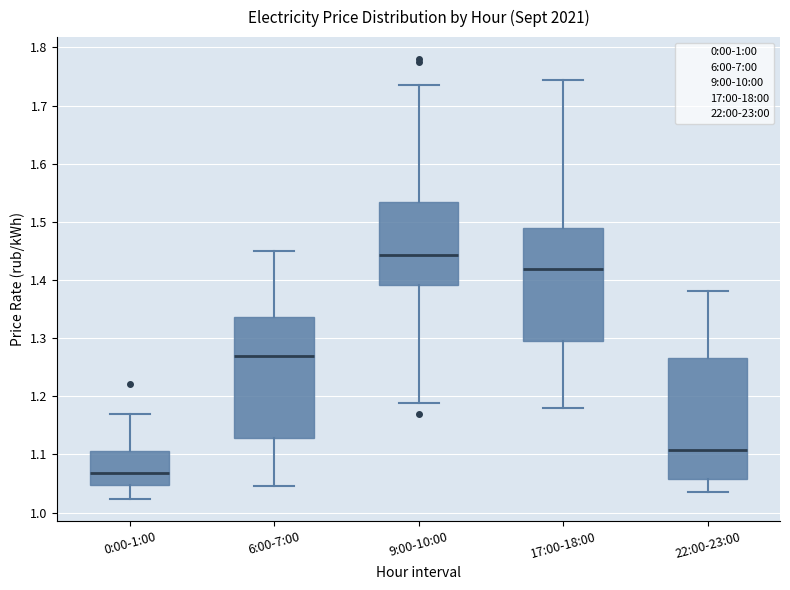

Which box has the highest median line?

9:00-10:00